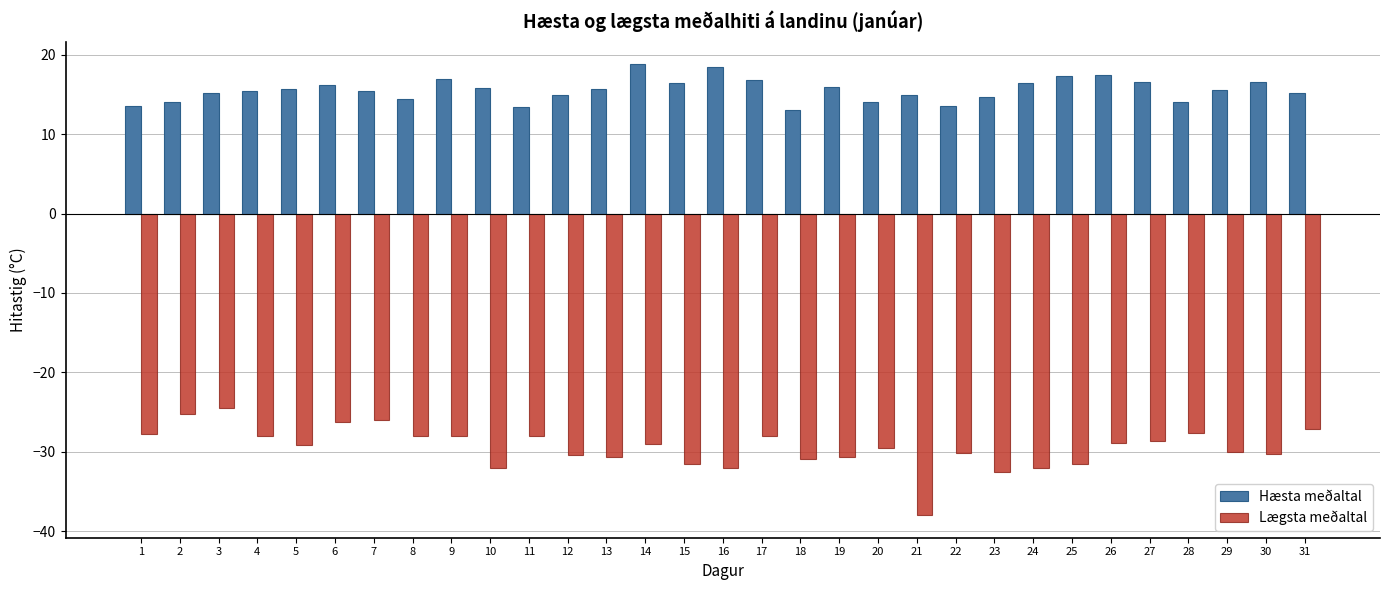

What is the highest value of the Hæsta meðaltal series?

18.8